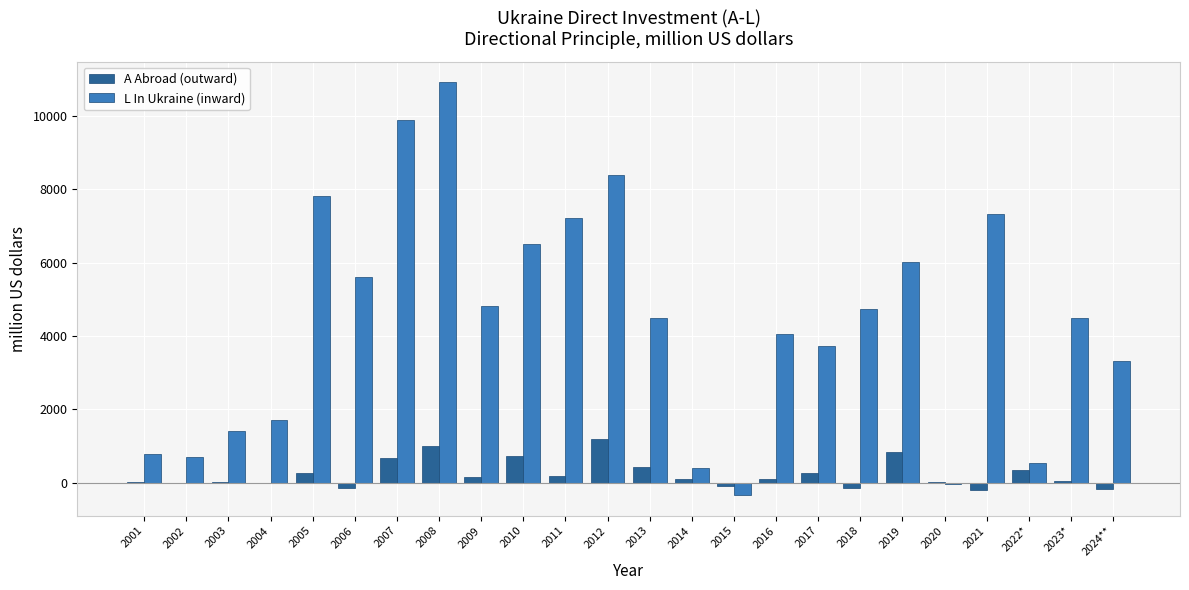

What is the sum of the A Abroad (outward) values at 2023* and 2007?

715